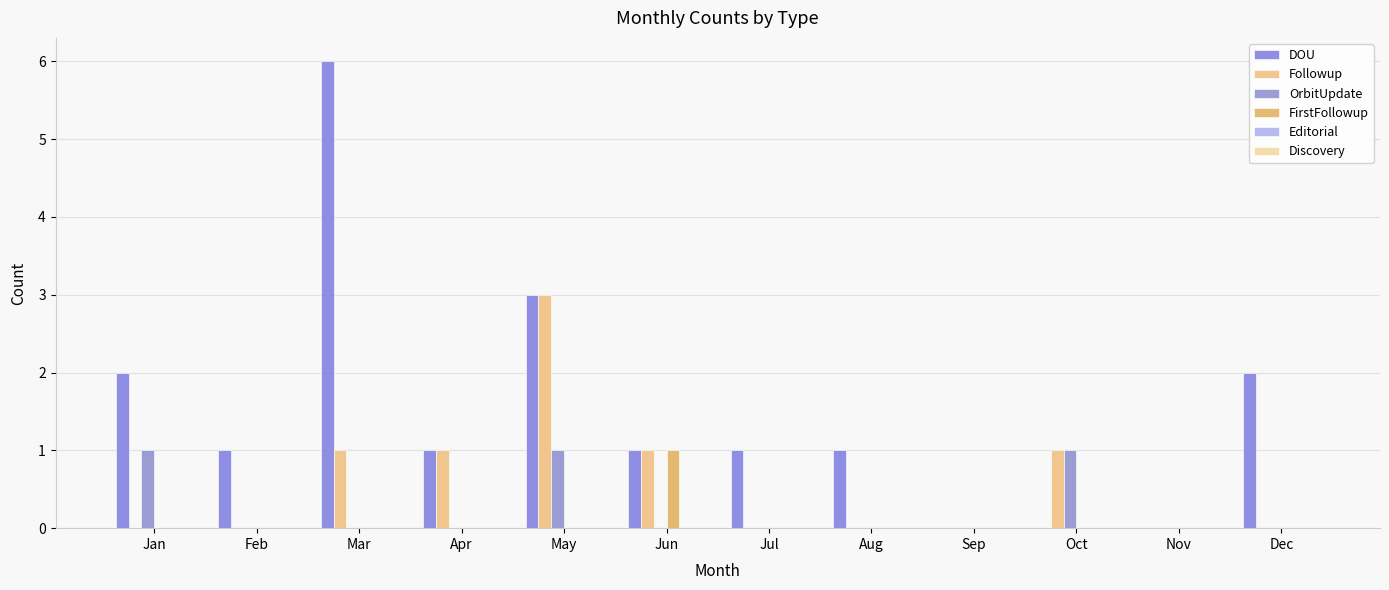

Reading left to right, what are all the values shown in this chart?

DOU: 2	1	6	1	3	1	1	1	0	0	0	2
Followup: 0	0	1	1	3	1	0	0	0	1	0	0
OrbitUpdate: 1	0	0	0	1	0	0	0	0	1	0	0
FirstFollowup: 0	0	0	0	0	1	0	0	0	0	0	0
Editorial: 0	0	0	0	0	0	0	0	0	0	0	0
Discovery: 0	0	0	0	0	0	0	0	0	0	0	0